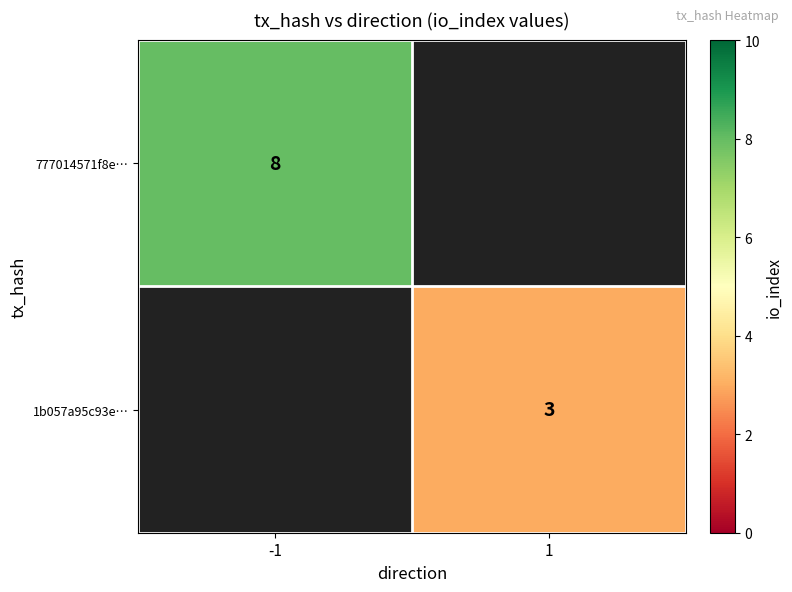

Is it true that 777014571f8e… equals 11 at -1?

False